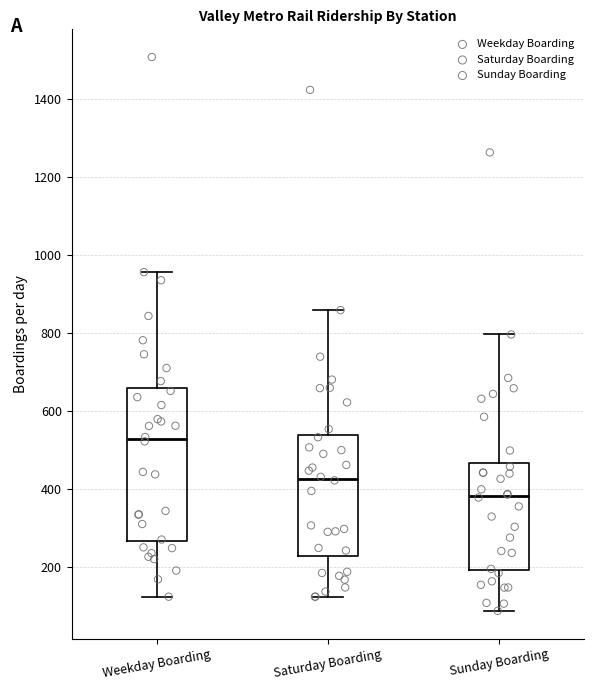

Reading left to right, read every box against the y-axis: the position of its median line, the range the box covers, and the ends of its whiskers. The values are not printed on the chart, so give them approximately, as read against the axis.

Weekday Boarding: median 520, box 260 to 660, whiskers 120 to 960
Saturday Boarding: median 420, box 220 to 540, whiskers 120 to 860
Sunday Boarding: median 380, box 200 to 460, whiskers 80 to 800